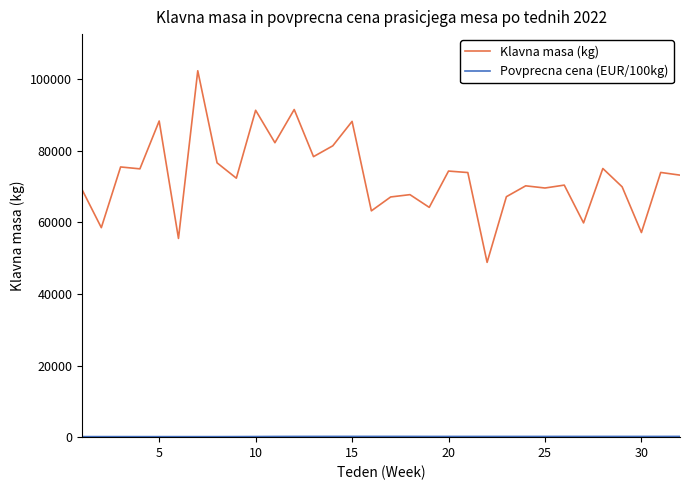

What is the difference between the maximum and minimum values in the Klavna masa (kg) series?

53555.0